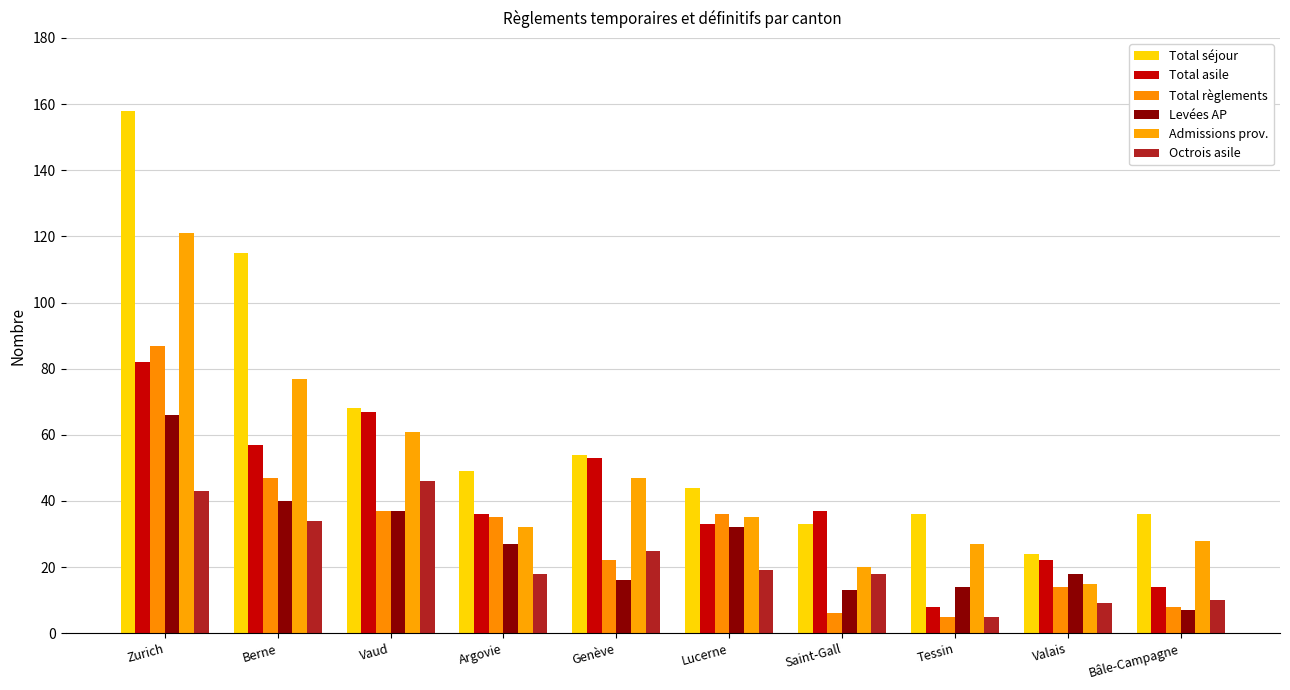

Reading left to right, extract all data points from this chart.

Total séjour: Zurich=158	Berne=115	Vaud=68	Argovie=49	Genève=54	Lucerne=44	Saint-Gall=33	Tessin=36	Valais=24	Bâle-Campagne=36
Total asile: Zurich=82	Berne=57	Vaud=67	Argovie=36	Genève=53	Lucerne=33	Saint-Gall=37	Tessin=8	Valais=22	Bâle-Campagne=14
Total règlements: Zurich=87	Berne=47	Vaud=37	Argovie=35	Genève=22	Lucerne=36	Saint-Gall=6	Tessin=5	Valais=14	Bâle-Campagne=8
Levées AP: Zurich=66	Berne=40	Vaud=37	Argovie=27	Genève=16	Lucerne=32	Saint-Gall=13	Tessin=14	Valais=18	Bâle-Campagne=7
Admissions prov.: Zurich=121	Berne=77	Vaud=61	Argovie=32	Genève=47	Lucerne=35	Saint-Gall=20	Tessin=27	Valais=15	Bâle-Campagne=28
Octrois asile: Zurich=43	Berne=34	Vaud=46	Argovie=18	Genève=25	Lucerne=19	Saint-Gall=18	Tessin=5	Valais=9	Bâle-Campagne=10